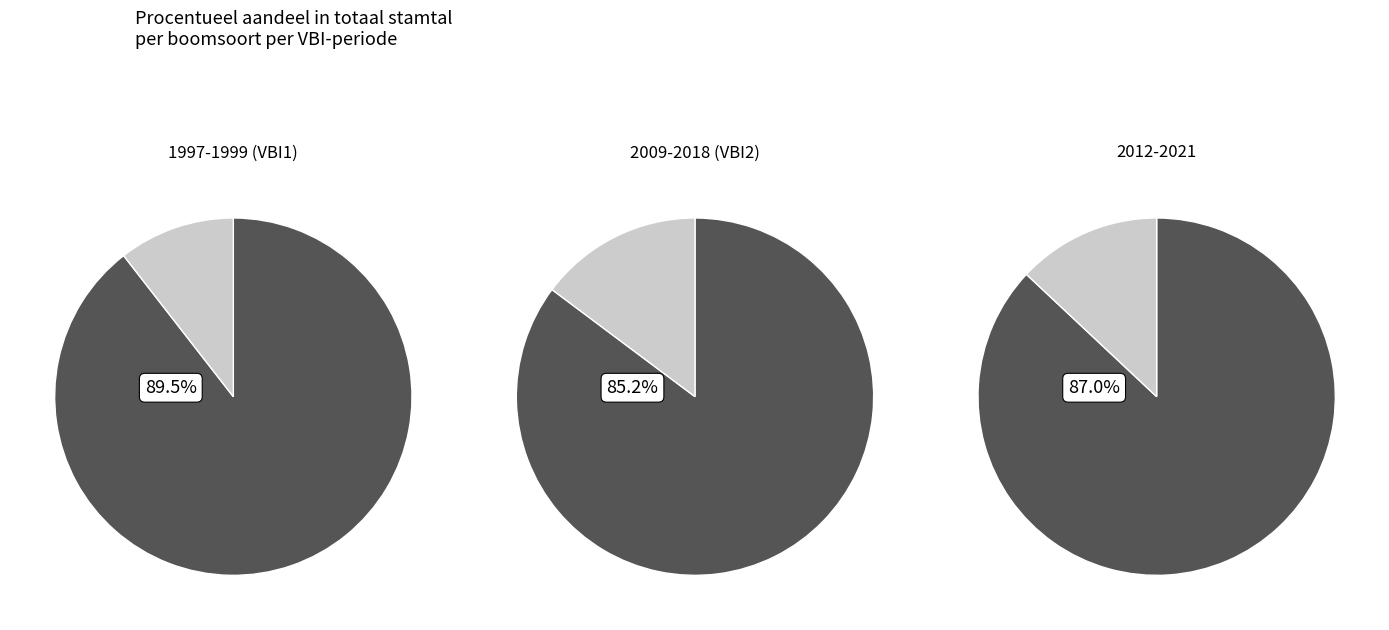

Is 3 the majority of the pie?

No